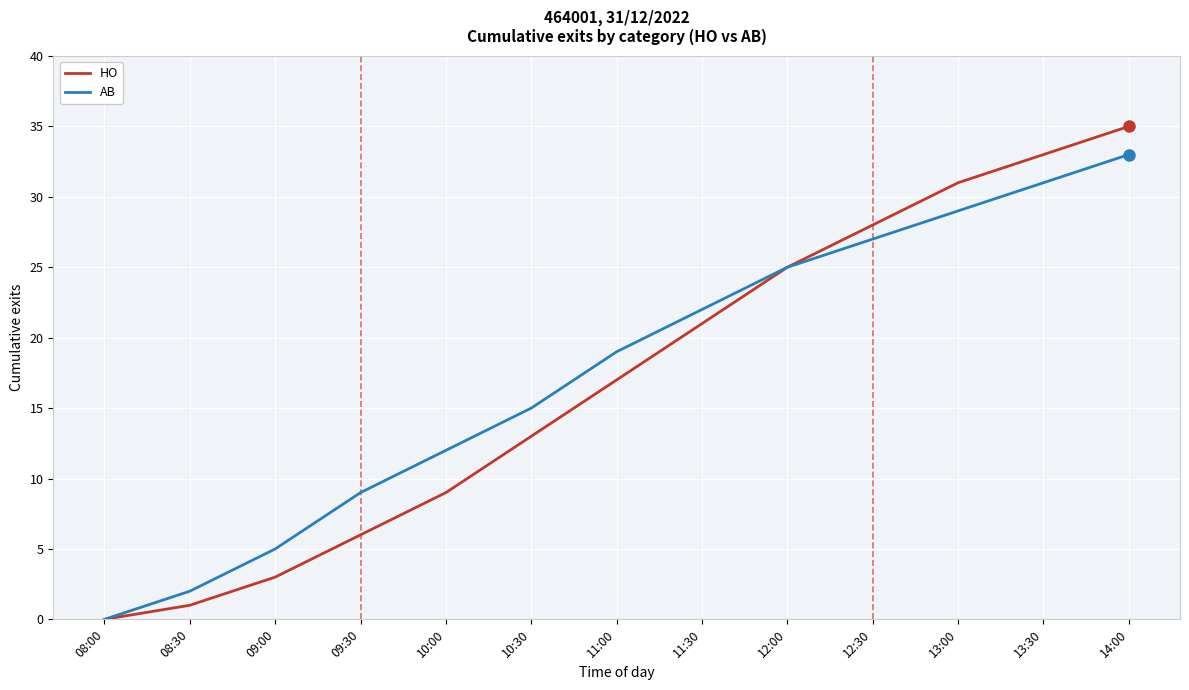

At which label is AB closest to 16?

10:30